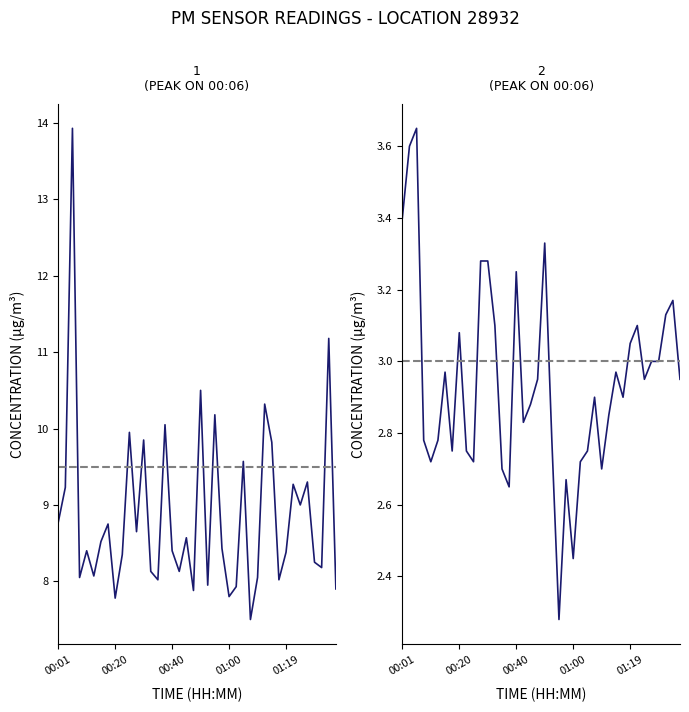

What is the difference between the maximum and minimum values in the P2 series?

1.4